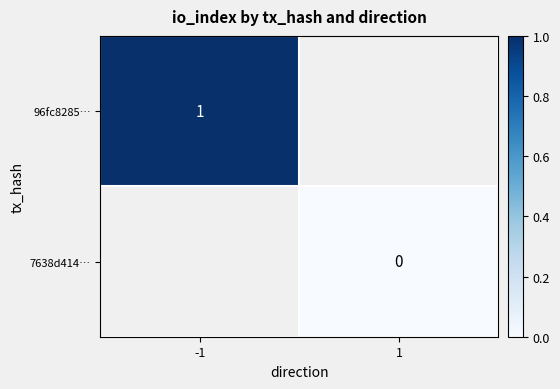

Is it true that 96fc8285… equals 1 at -1?

True